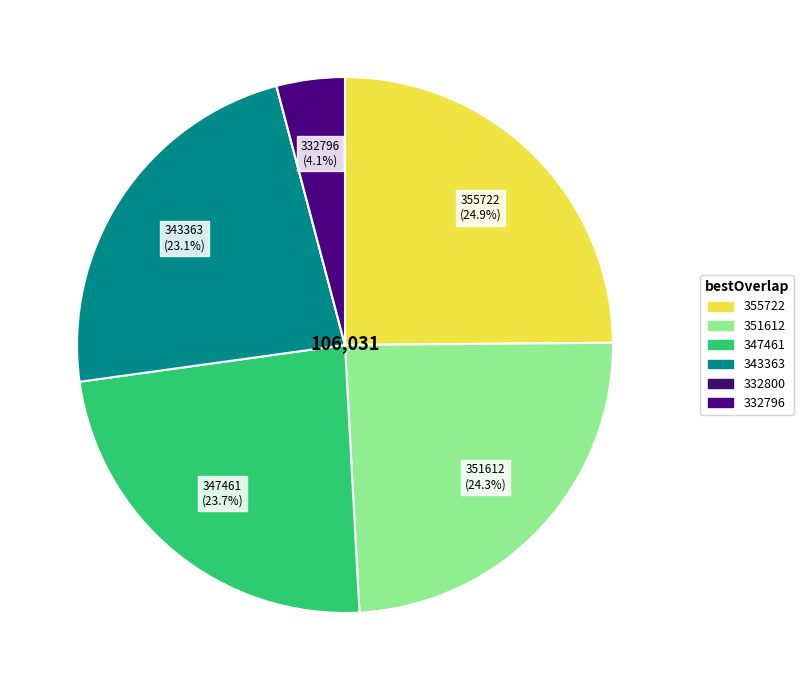

To the nearest percent, what portion does 332796 represent?

4%